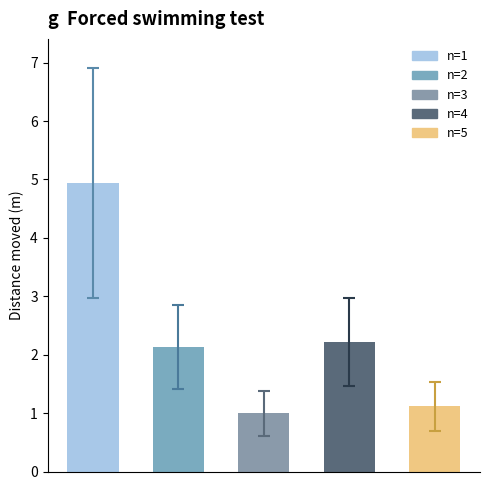

What is the value of the 3rd bar from the left?

1.0